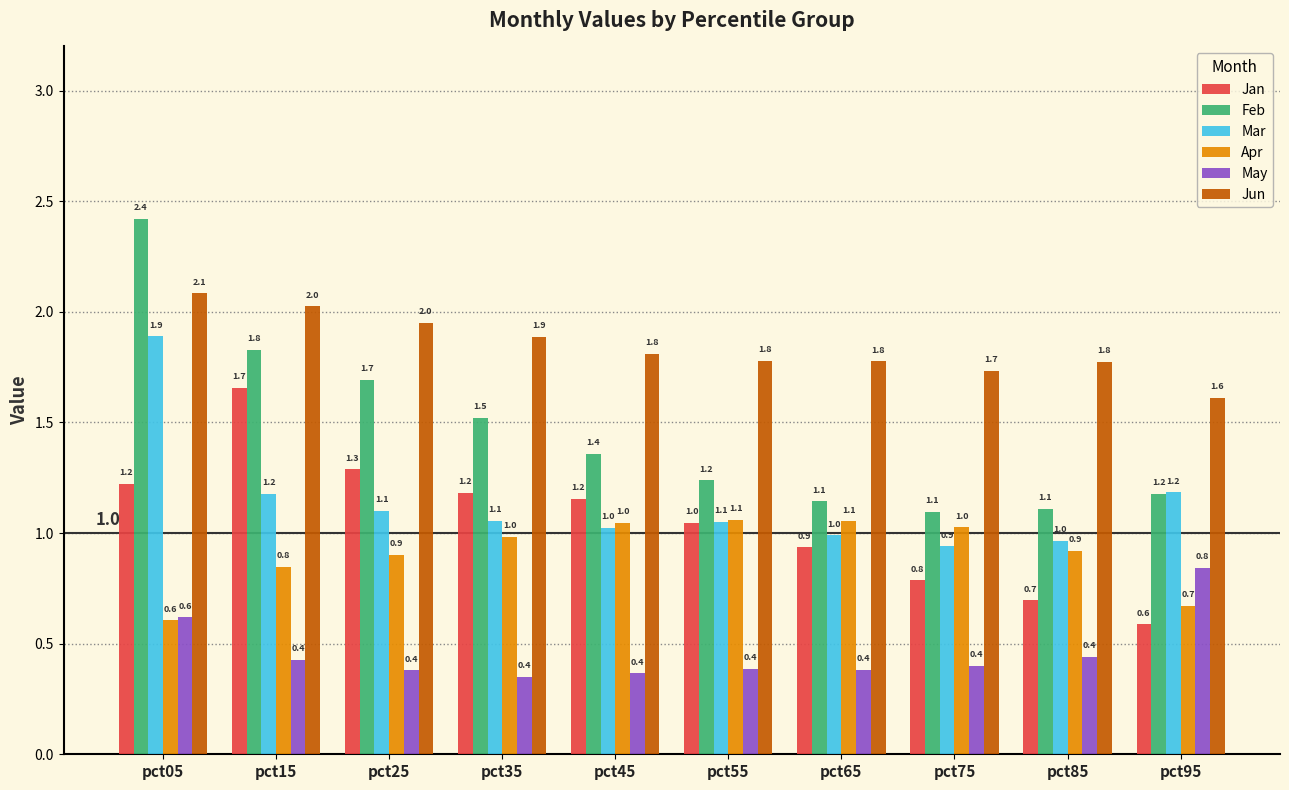

Which series has the largest total across all categories?

Jun